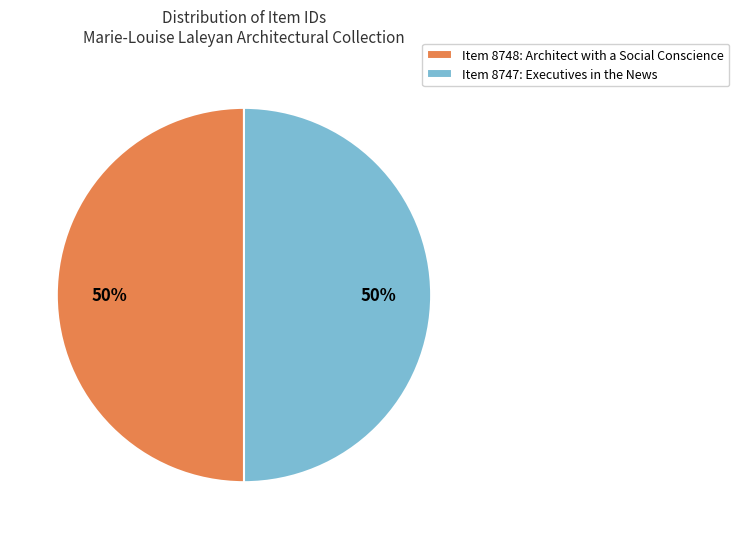

The Item 8748: Architect with a Social Conscience slice represents 55% of the pie. True or false?

False